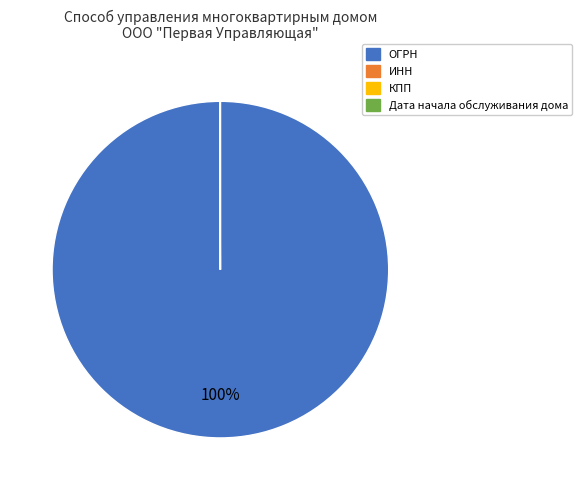

Which slice is the largest?

ОГРН